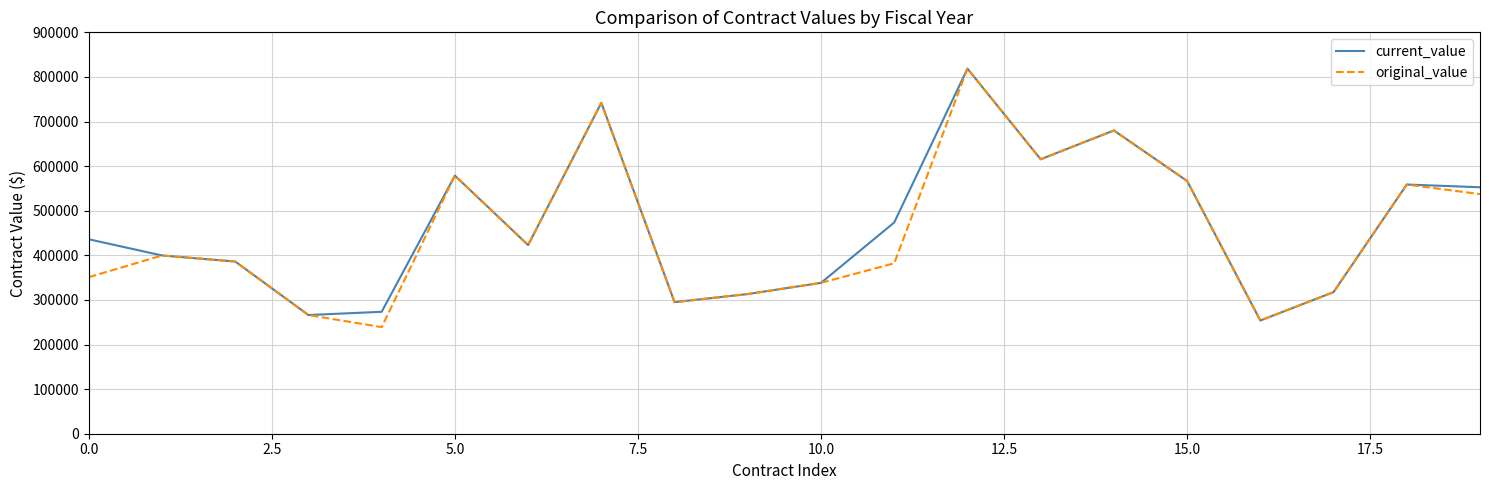

What is the highest value of the original_value series?

818560.0